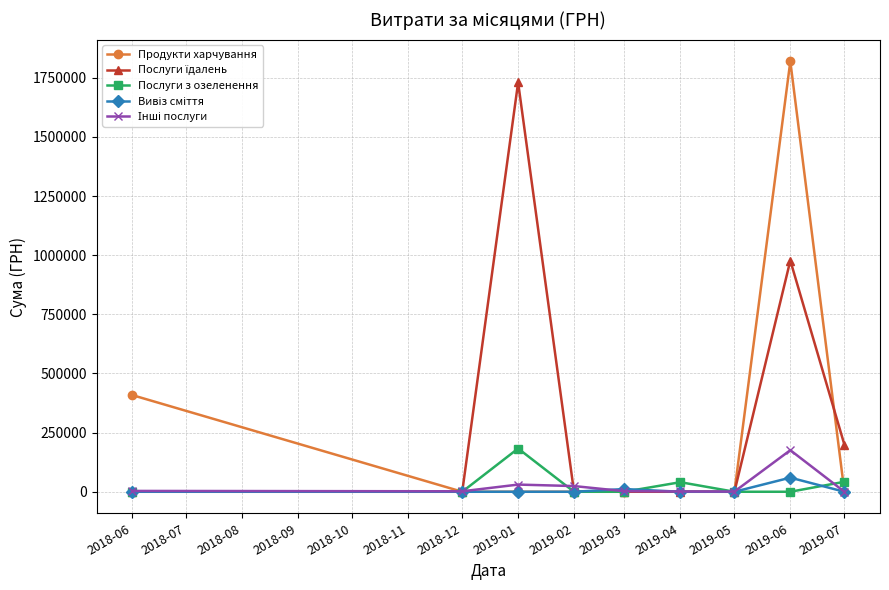

Is this an area chart (filled region under the line)?

No